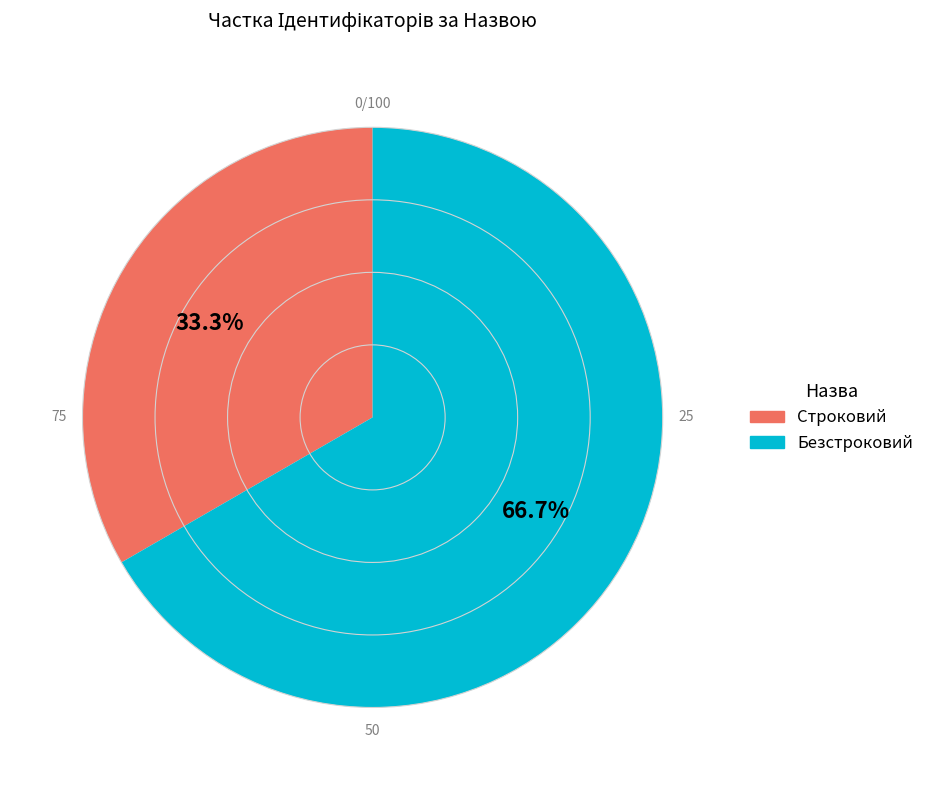

Count the number of slices in the pie.

2